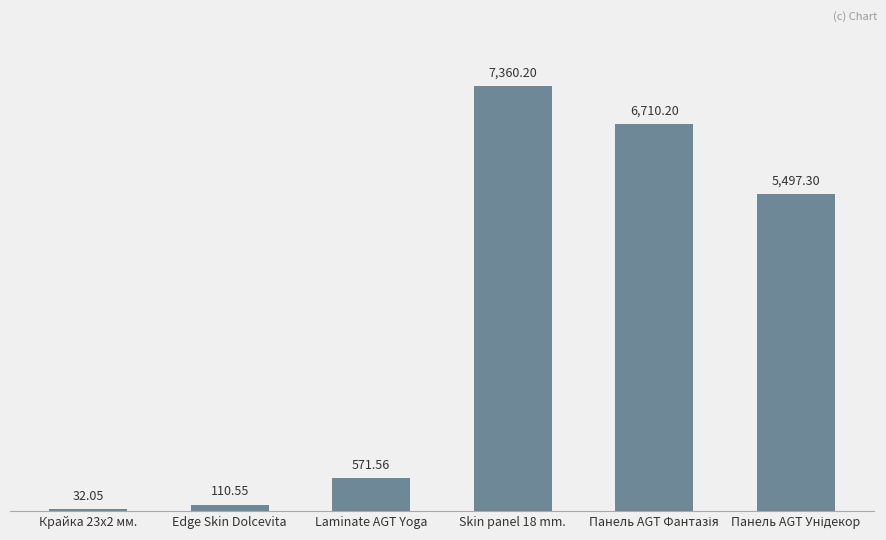

What is the sum of all values?

20281.9